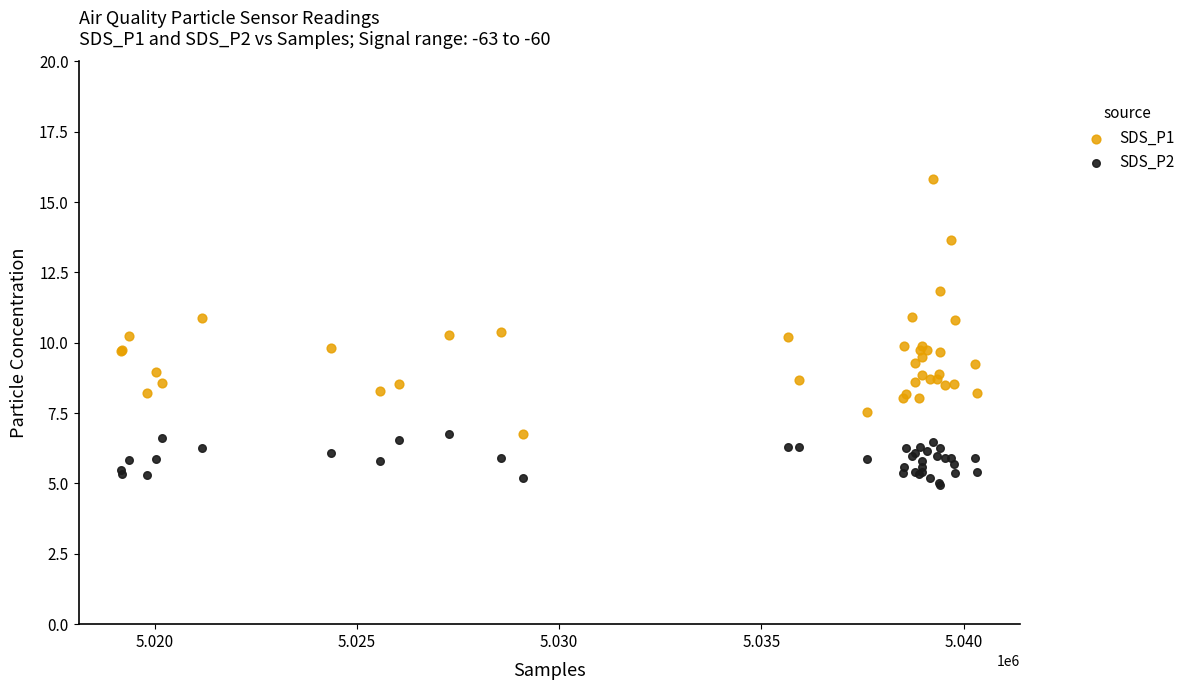

Which series contains the highest Y value?

SDS_P1